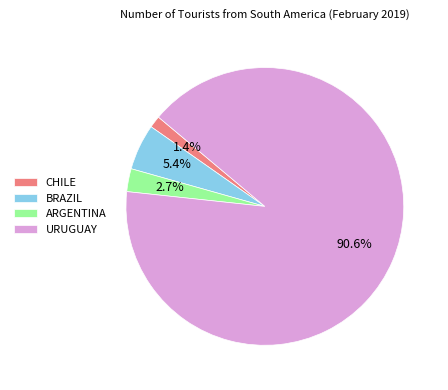

True or false: URUGUAY accounts for 91% of the total.

True